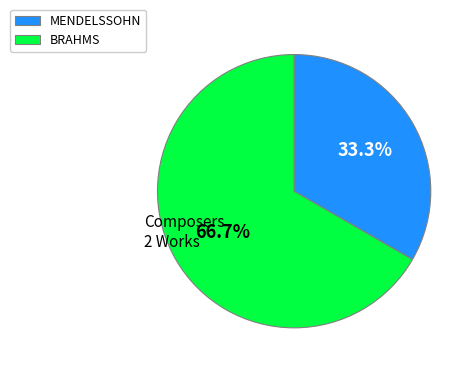

To the nearest percent, what portion does BRAHMS represent?

67%